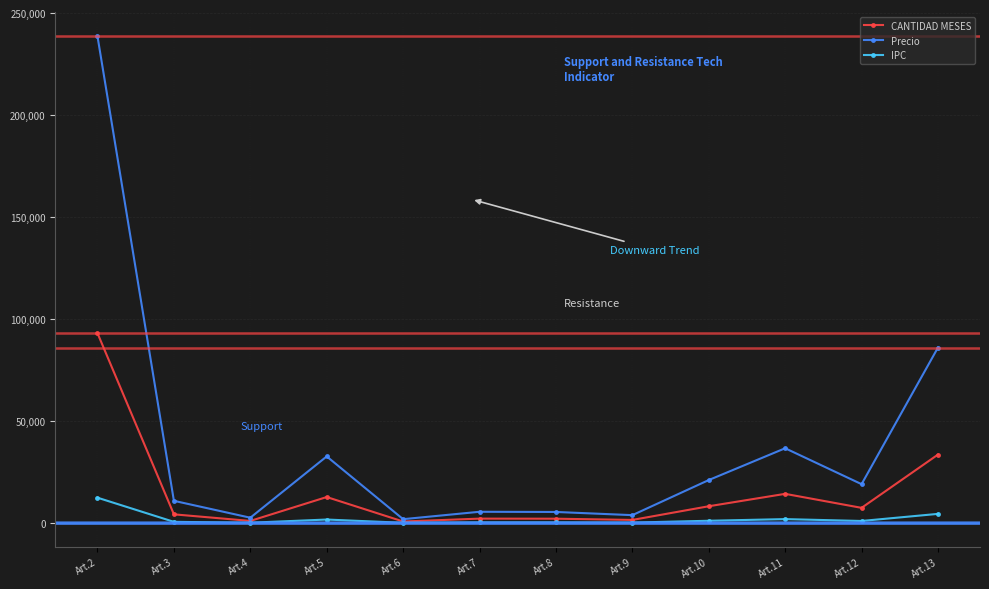

List the series in order of their overall mean, highest first.

Precio, CANTIDAD MESES, IPC